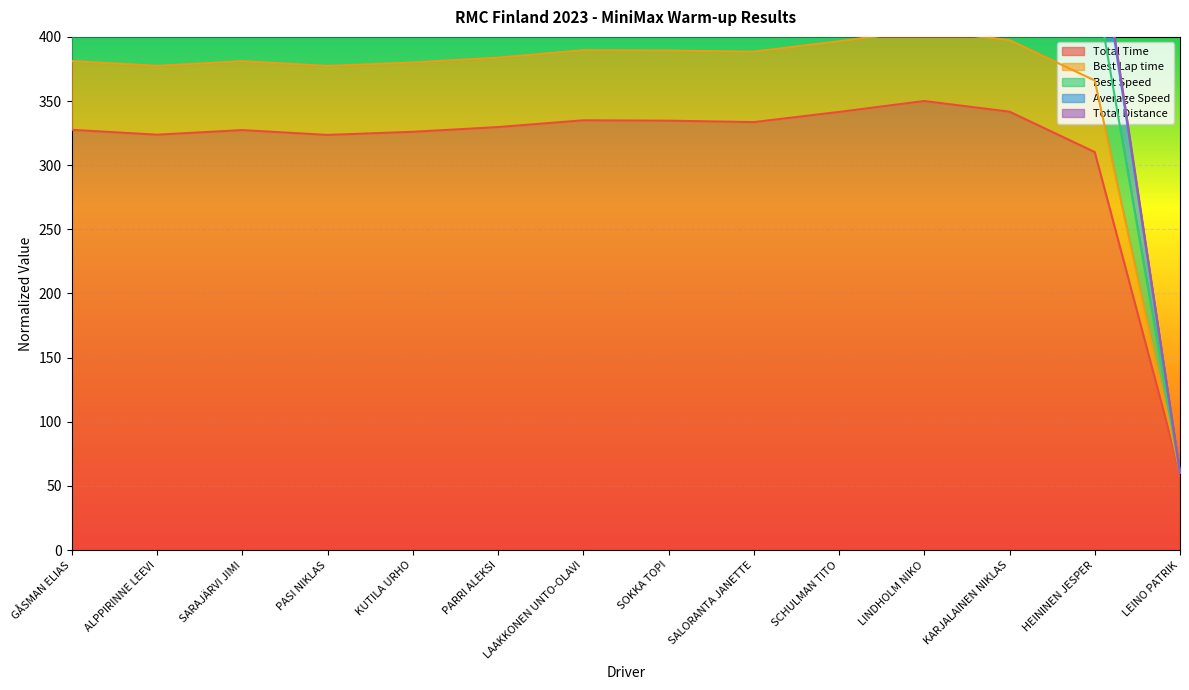

Read the Total Time value at ALPPIRINNE LEEVI.

323.8